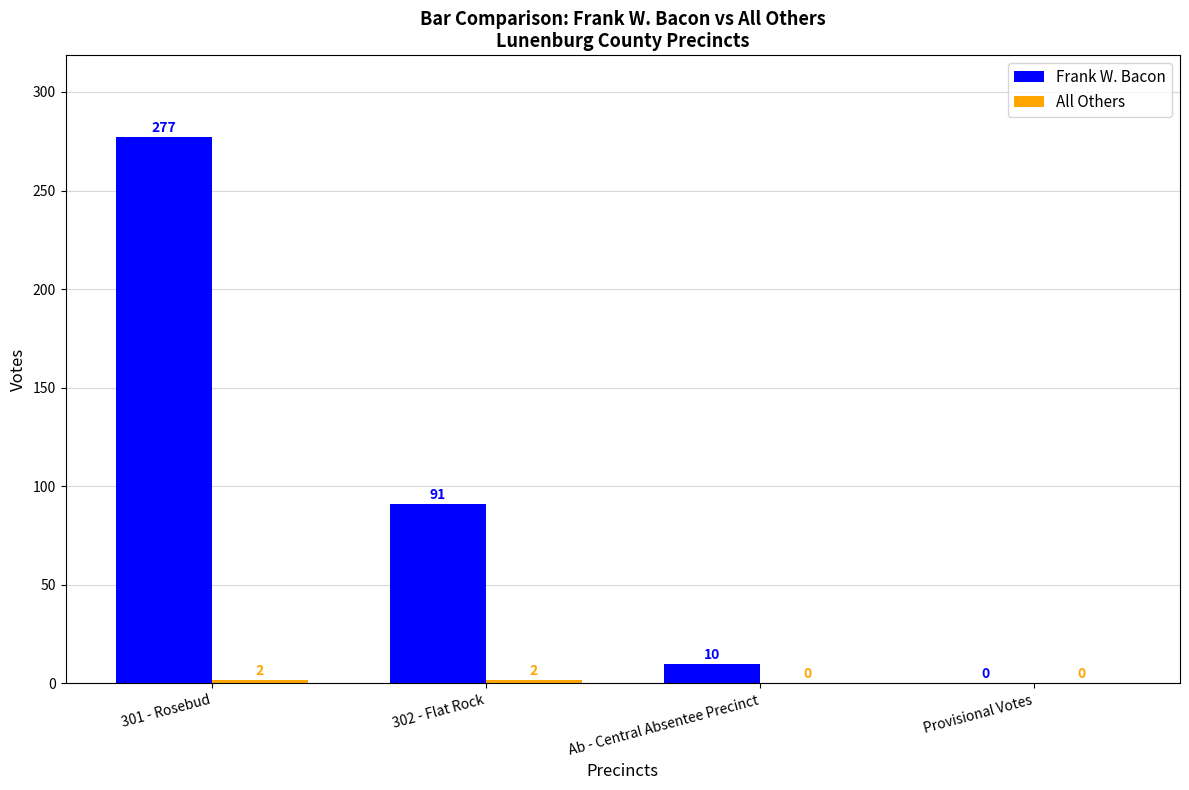

What value does the Frank W. Bacon series have at 302 - Flat Rock?

91